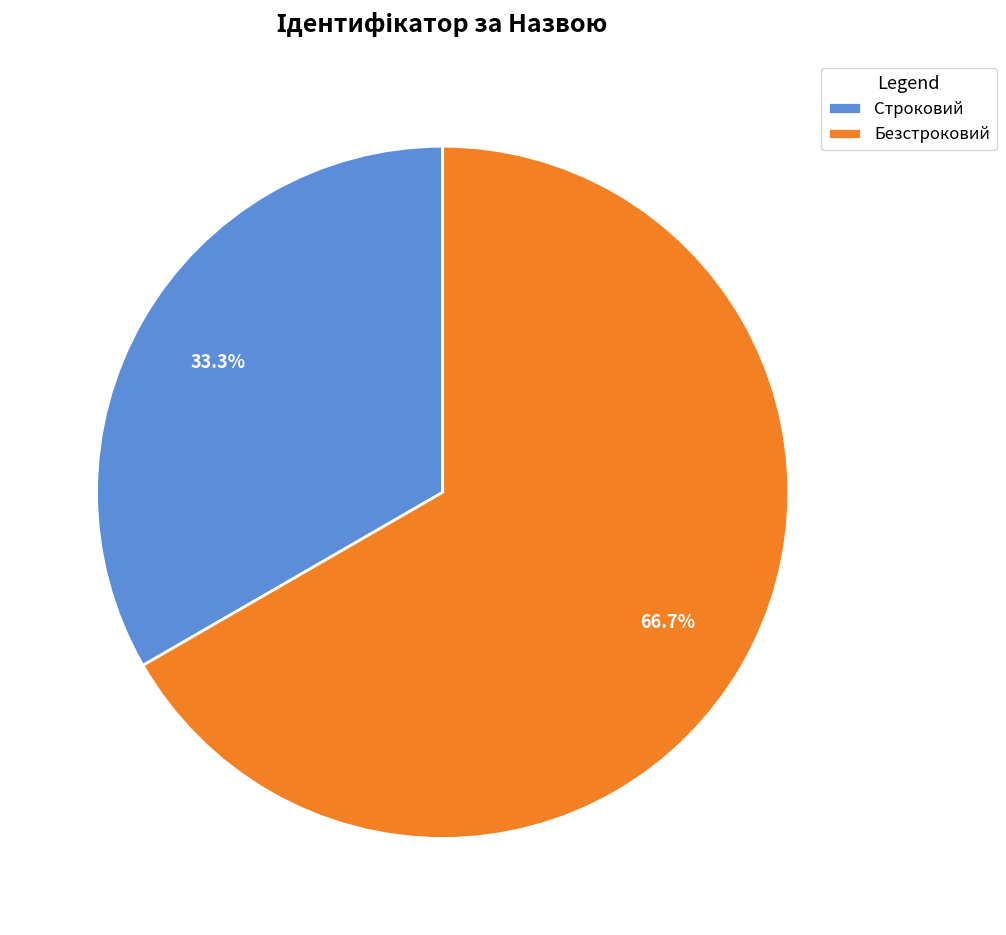

To the nearest percent, what portion does Безстроковий represent?

67%